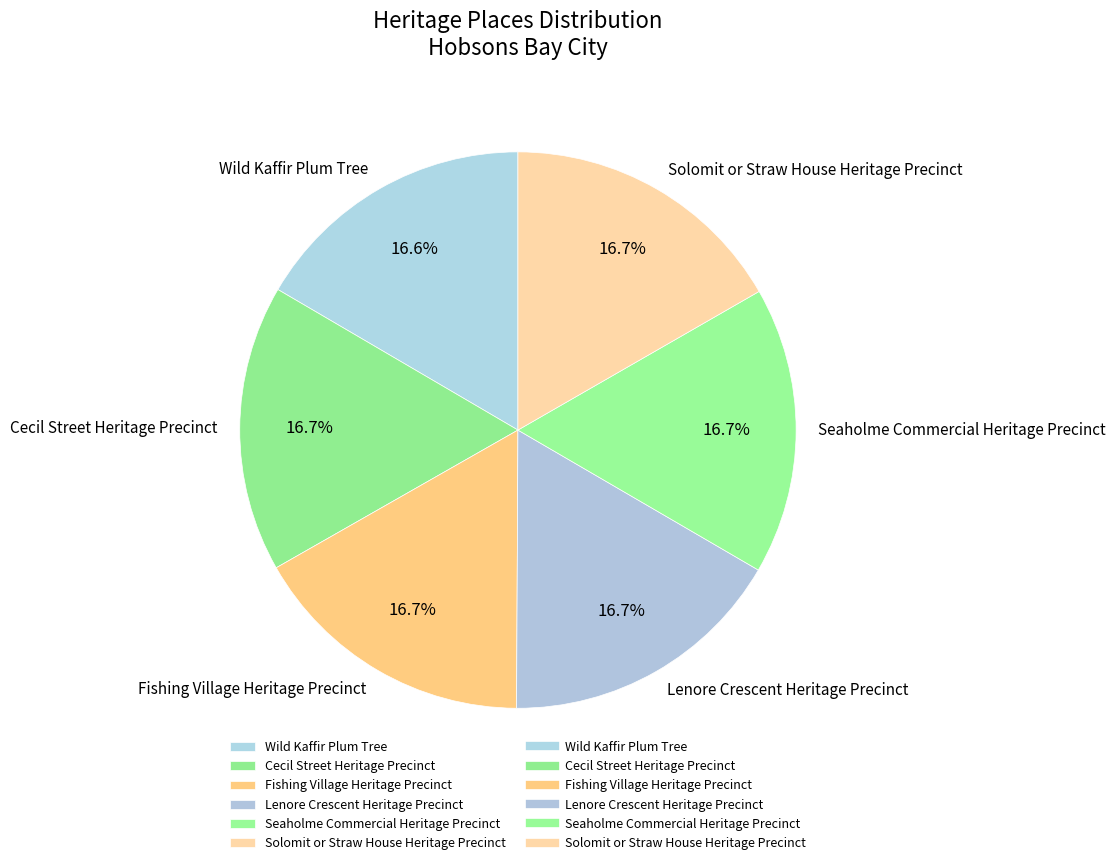

What percentage do Fishing Village Heritage Precinct and Seaholme Commercial Heritage Precinct together represent?

33.4%